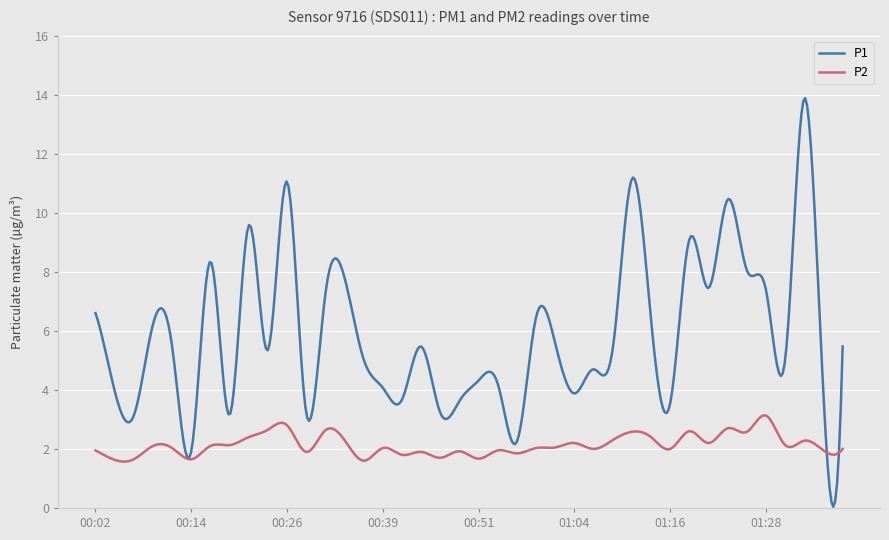

Does the chart have visible grid lines?

Yes